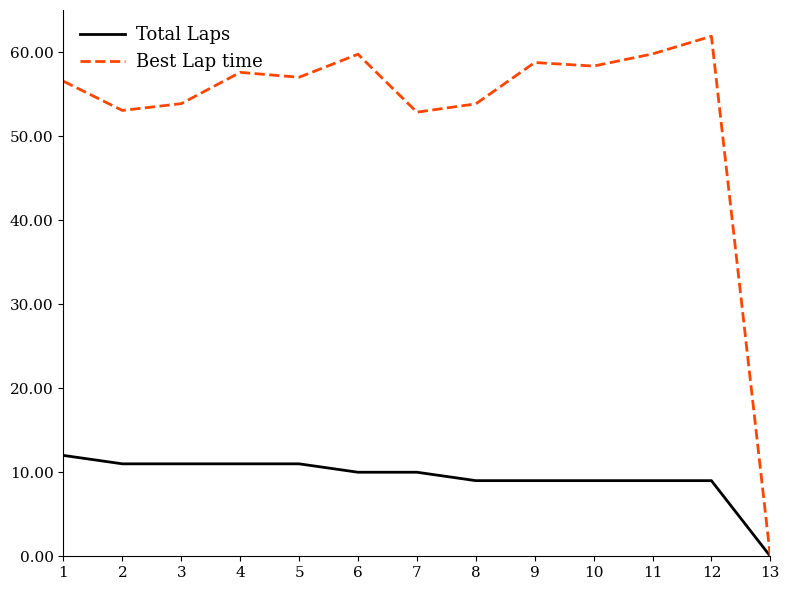

Is the value of Best Lap time at 9 greater than the value of Total Laps at 4?

Yes